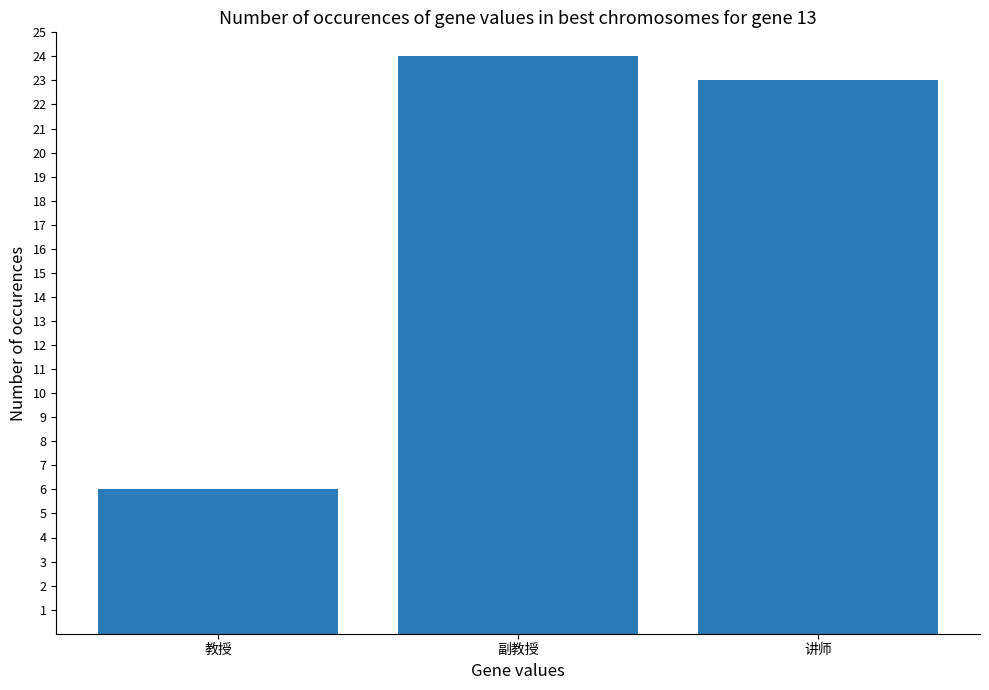

The chart shows a value of 39 at 副教授. True or false?

False